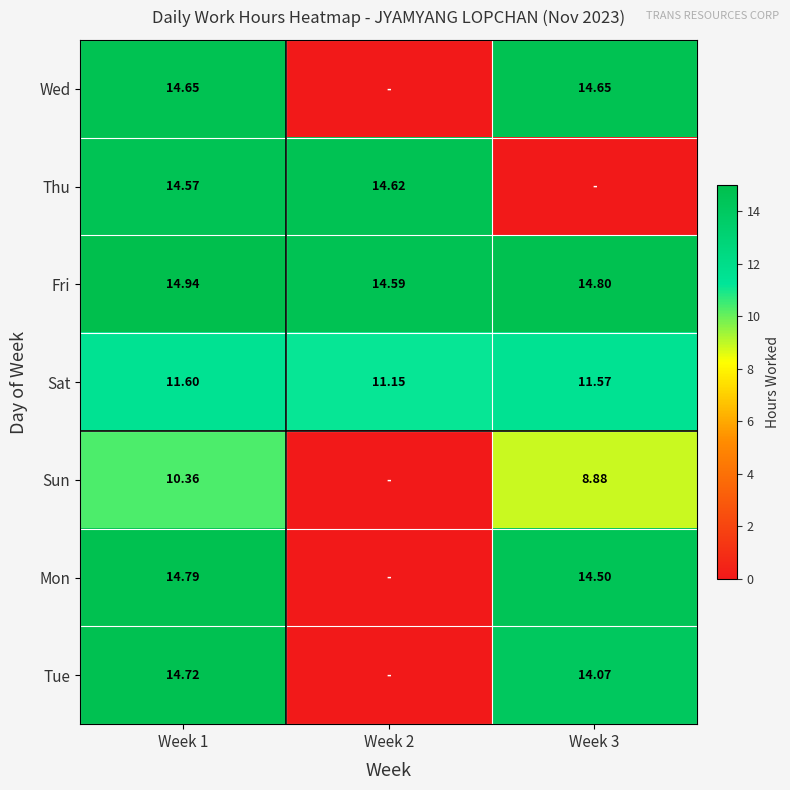

Is the value of Tue at Week 3 greater than the value of Sat at Week 1?

Yes